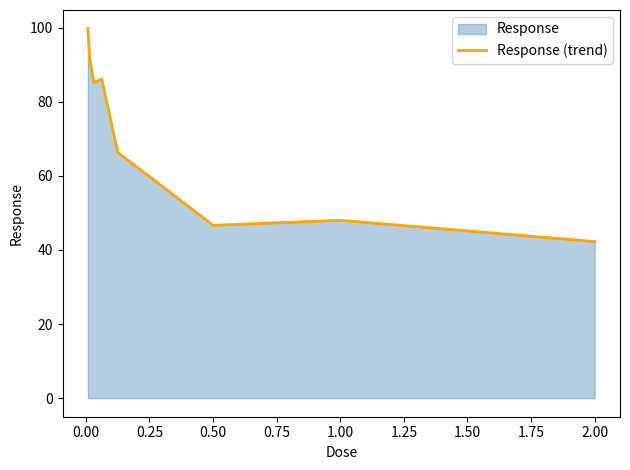

Does the chart have visible grid lines?

No